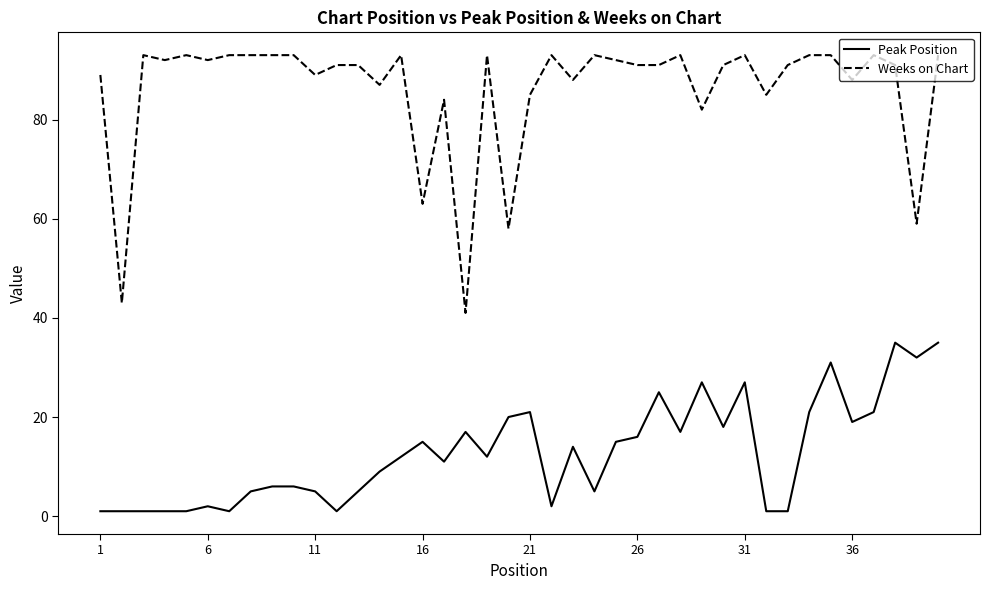

Which series has the largest total across all categories?

Weeks on Chart